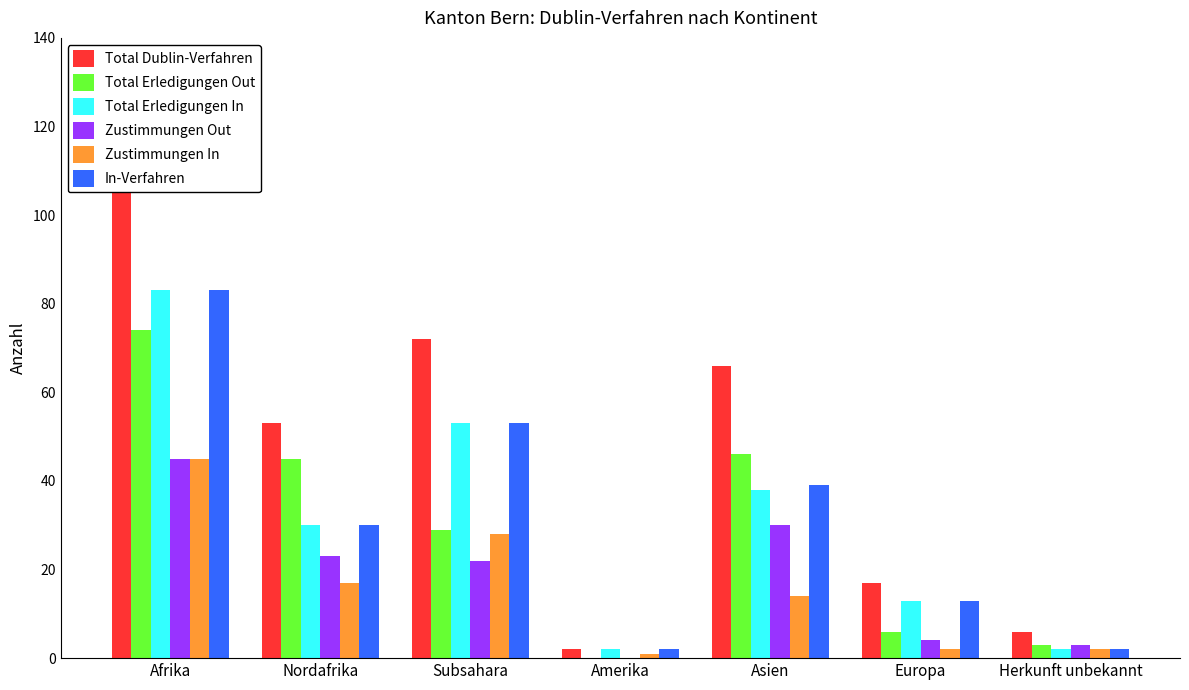

What is the difference between the second highest and second lowest values in the Total Erledigungen Out series?

43